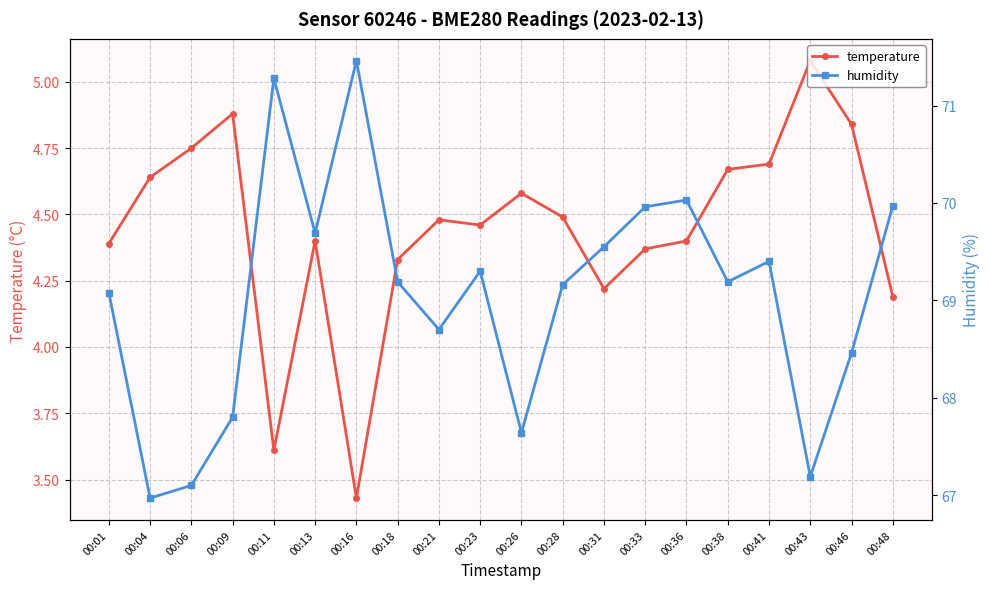

What are all the series names shown in the legend?

temperature, humidity